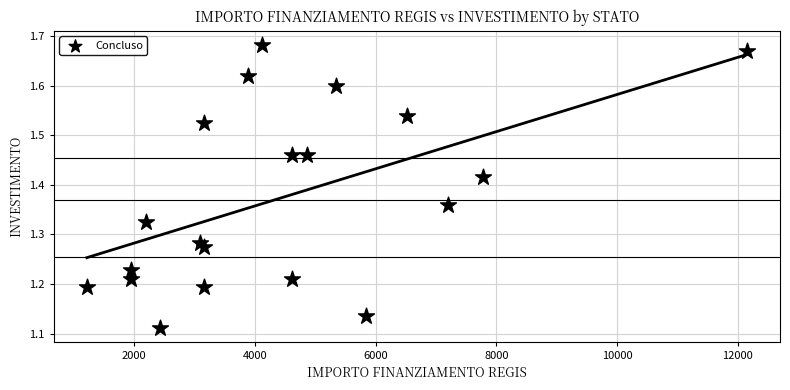

What is the range of X values (max minus min)?

10935.0